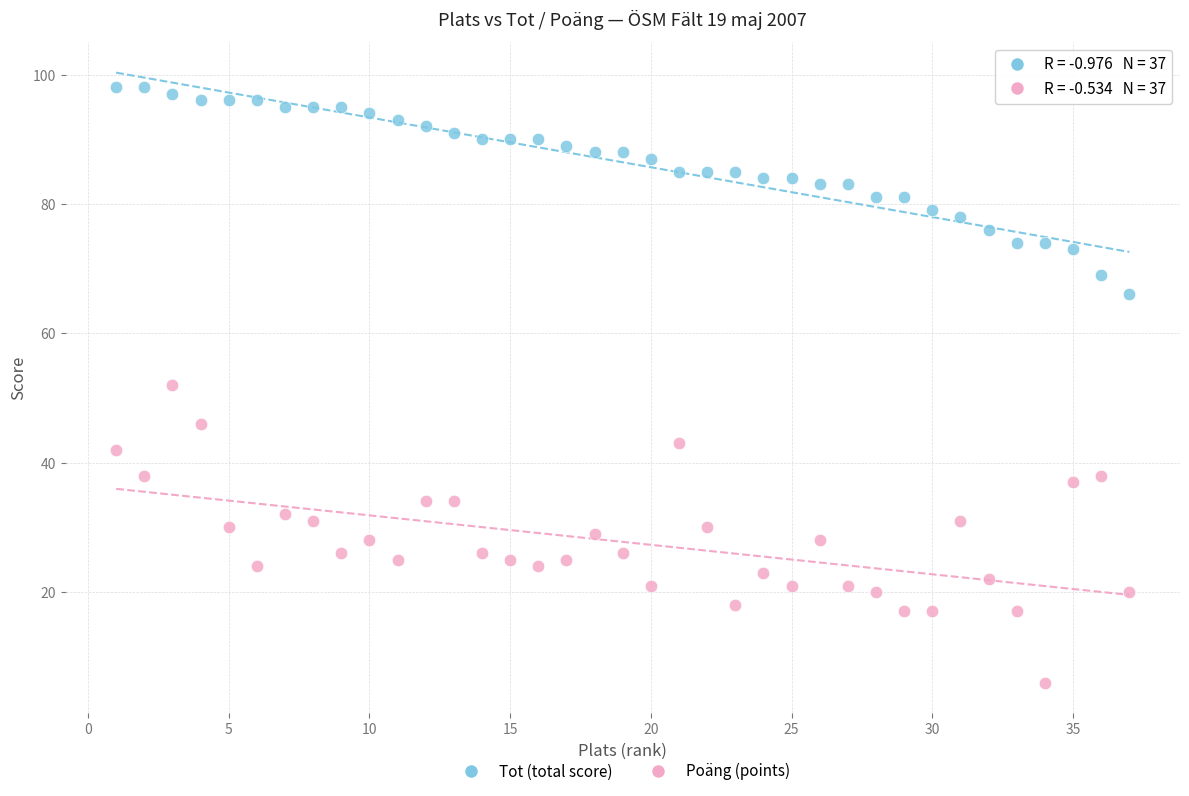

Across all data points, what is the range of Y values (max minus min)?

92